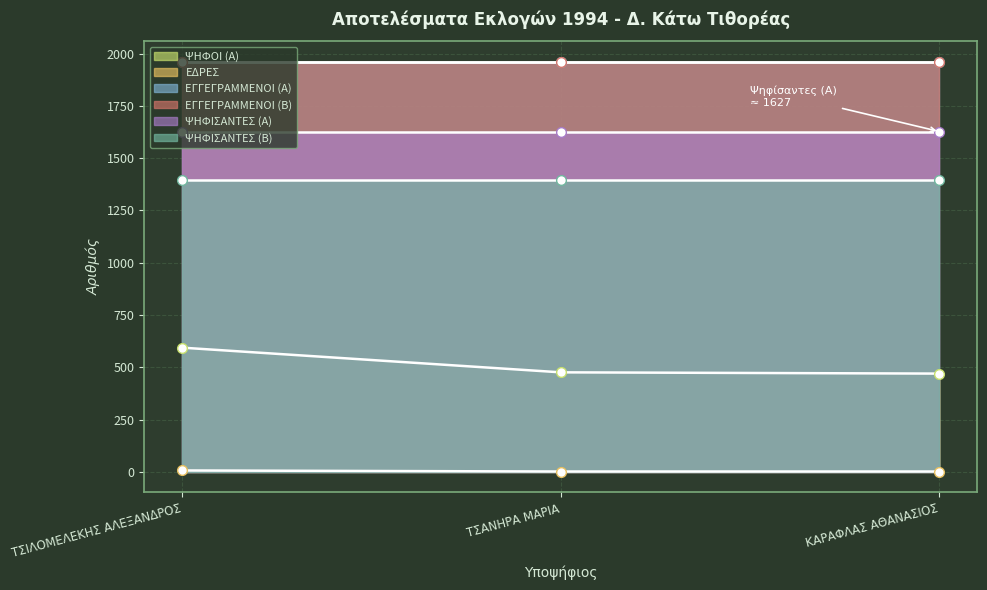

The value of ΨΗΦΙΣΑΝΤΕΣ (Α) at ΤΣΙΛΟΜΕΛΕΚΗΣ ΑΛΕΞΑΝΔΡΟΣ is 1627. True or false?

True